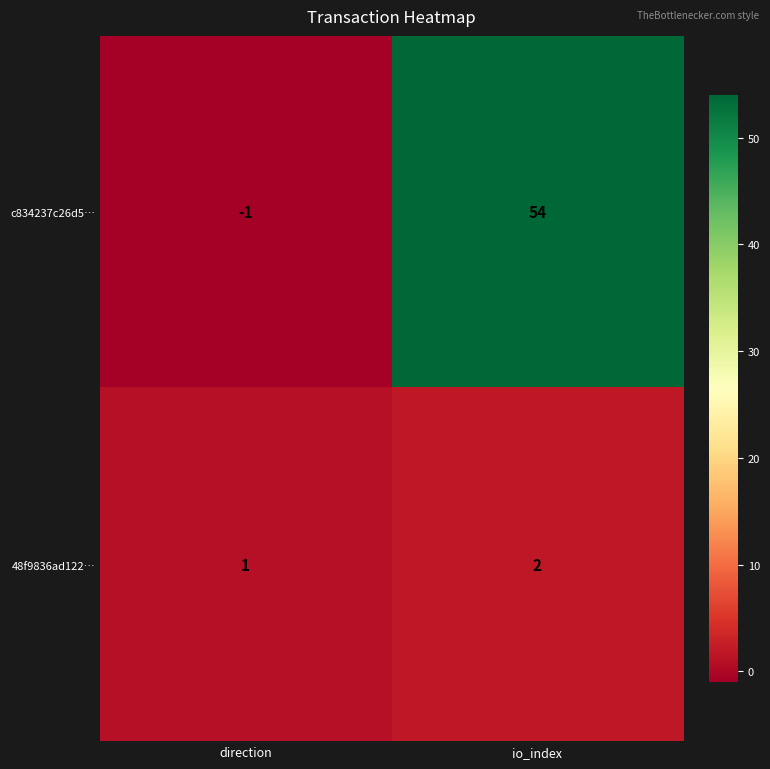

At which category does the chart reach its peak across all series?

io_index